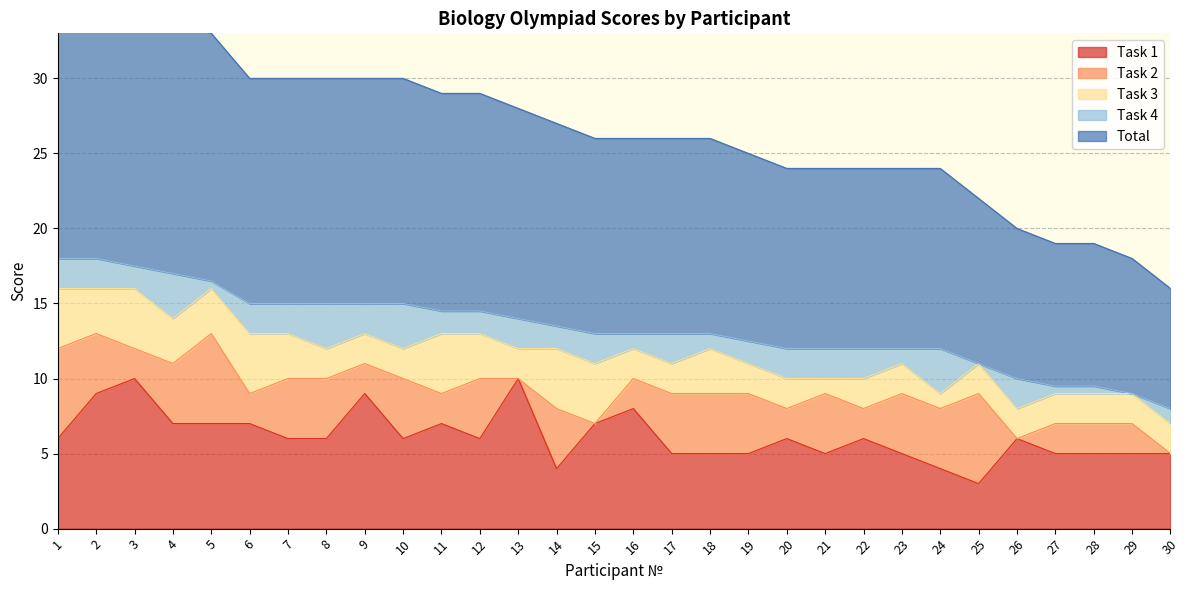

Reading left to right, what are all the values shown in this chart?

Task 1: 1=6.0	2=9.0	3=10.0	4=7.0	5=7.0	6=7.0	7=6.0	8=6.0	9=9.0	10=6.0	11=7.0	12=6.0	13=10.0	14=4.0	15=7.0	16=8.0	17=5.0	18=5.0	19=5.0	20=6.0	21=5.0	22=6.0	23=5.0	24=4.0	25=3.0	26=6.0	27=5.0	28=5.0	29=5.0	30=5.0
Task 2: 1=6.0	2=4.0	3=2.0	4=4.0	5=6.0	6=2.0	7=4.0	8=4.0	9=2.0	10=4.0	11=2.0	12=4.0	13=0.0	14=4.0	15=0.0	16=2.0	17=4.0	18=4.0	19=4.0	20=2.0	21=4.0	22=2.0	23=4.0	24=4.0	25=6.0	26=0.0	27=2.0	28=2.0	29=2.0	30=0.0
Task 3: 1=4.0	2=3.0	3=4.0	4=3.0	5=3.0	6=4.0	7=3.0	8=2.0	9=2.0	10=2.0	11=4.0	12=3.0	13=2.0	14=4.0	15=4.0	16=2.0	17=2.0	18=3.0	19=2.0	20=2.0	21=1.0	22=2.0	23=2.0	24=1.0	25=2.0	26=2.0	27=2.0	28=2.0	29=2.0	30=2.0
Task 4: 1=2.0	2=2.0	3=1.5	4=3.0	5=0.5	6=2.0	7=2.0	8=3.0	9=2.0	10=3.0	11=1.5	12=1.5	13=2.0	14=1.5	15=2.0	16=1.0	17=2.0	18=1.0	19=1.5	20=2.0	21=2.0	22=2.0	23=1.0	24=3.0	25=0.0	26=2.0	27=0.5	28=0.5	29=0.0	30=1.0
Total: 1=18.0	2=18.0	3=17.5	4=17.0	5=16.5	6=15.0	7=15.0	8=15.0	9=15.0	10=15.0	11=14.5	12=14.5	13=14.0	14=13.5	15=13.0	16=13.0	17=13.0	18=13.0	19=12.5	20=12.0	21=12.0	22=12.0	23=12.0	24=12.0	25=11.0	26=10.0	27=9.5	28=9.5	29=9.0	30=8.0